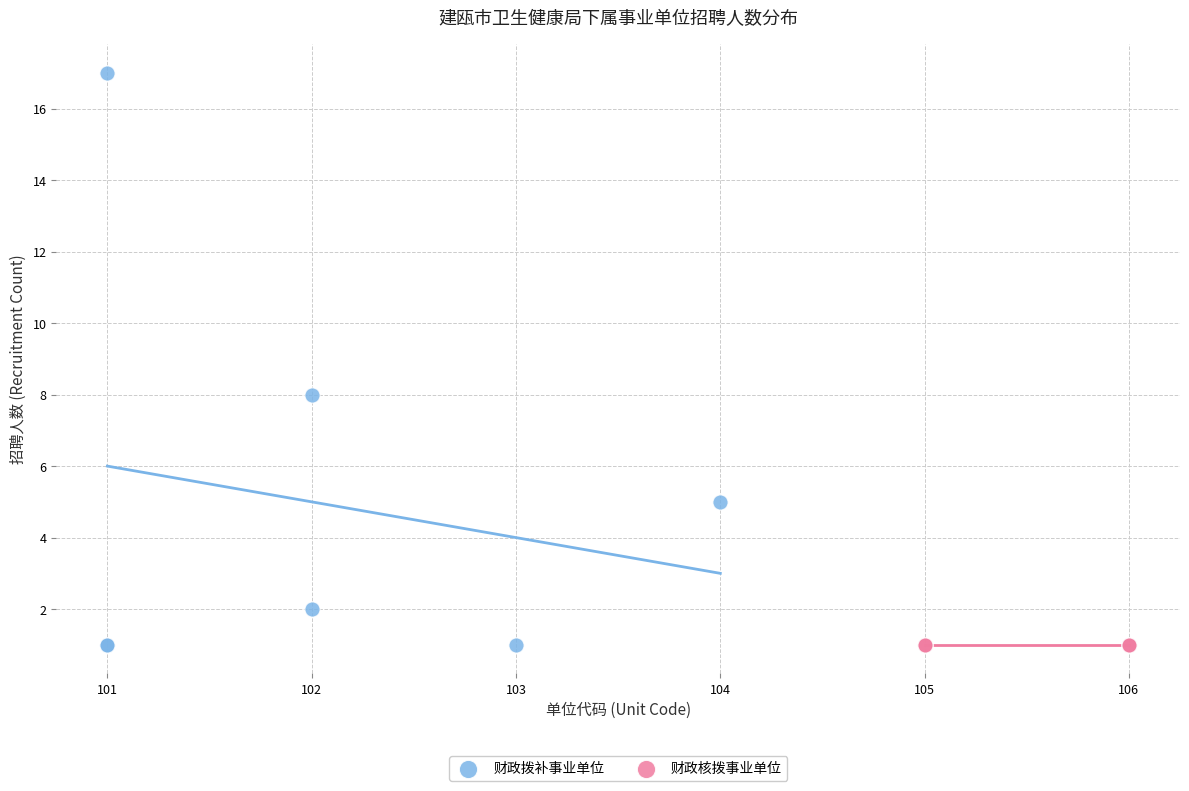

Which series reaches the maximum Y coordinate?

财政拨补事业单位